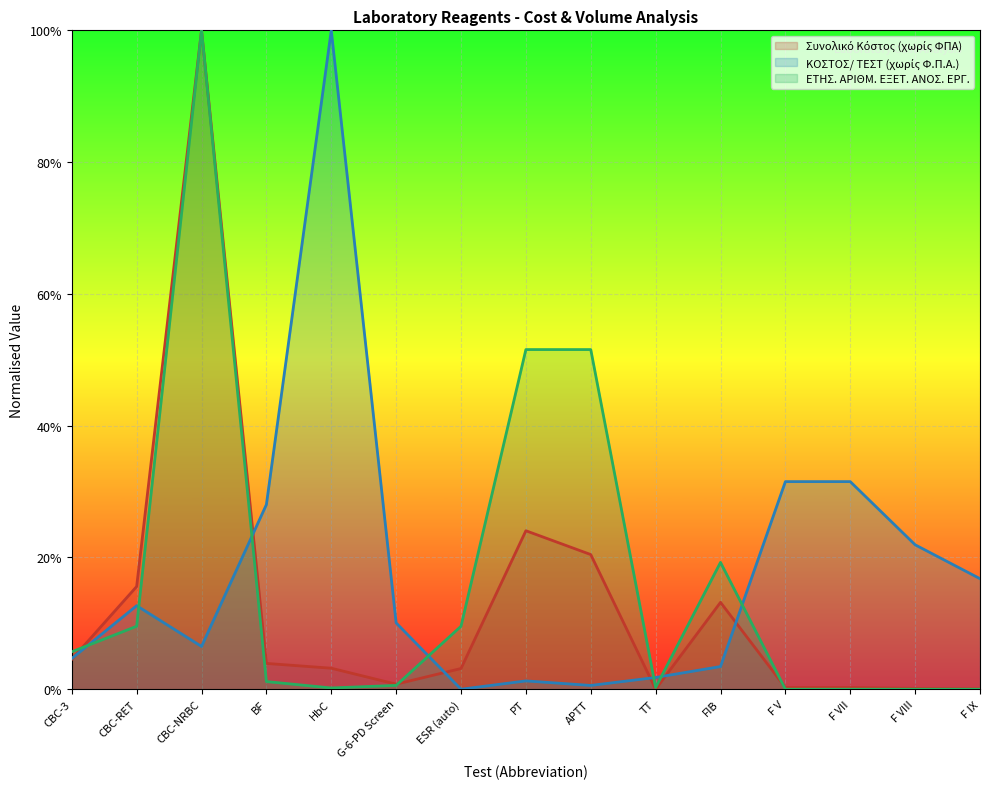

What is the difference between the ΚΟΣΤΟΣ/ ΤΕΣΤ (χωρίς Φ.Π.Α.) values at HbC and BF?

72.0